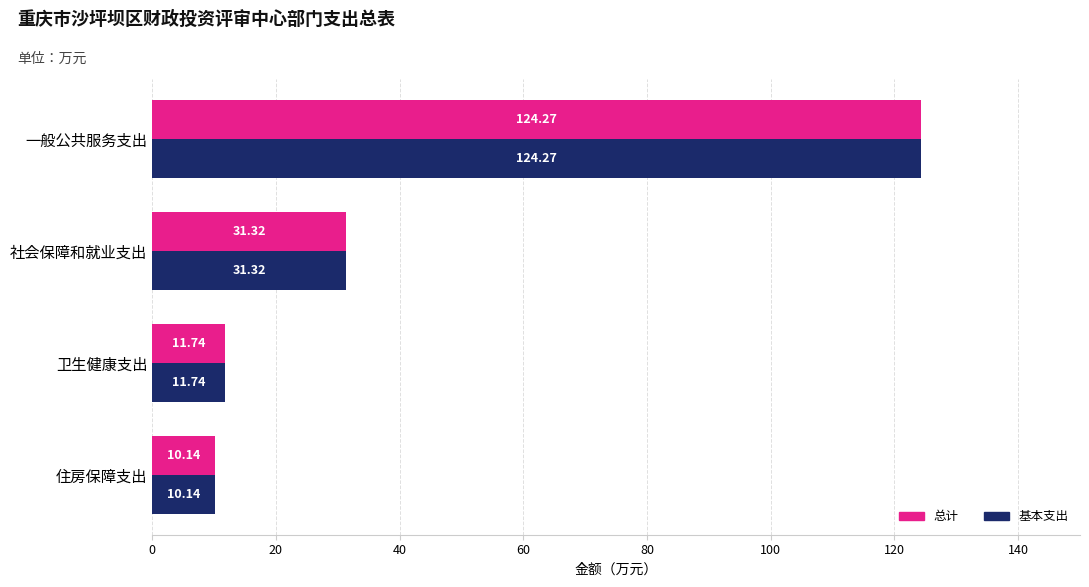

At which category is the sum across all series the highest?

一般公共服务支出